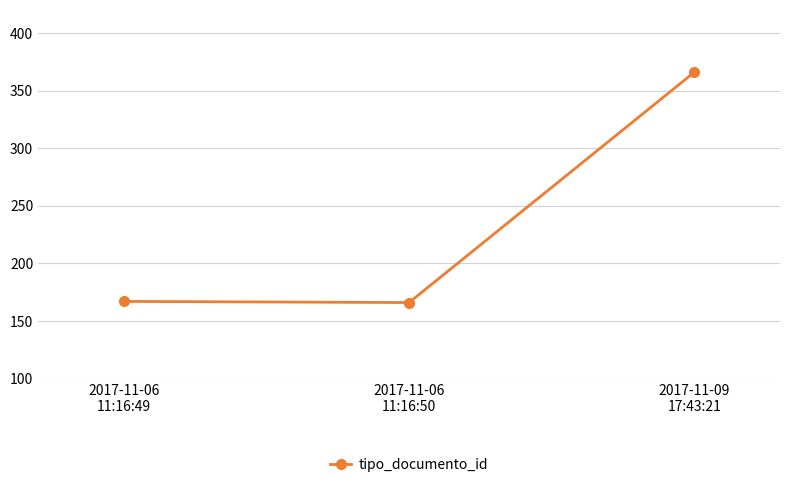

What position from the right is 2017-11-06
11:16:49?

3